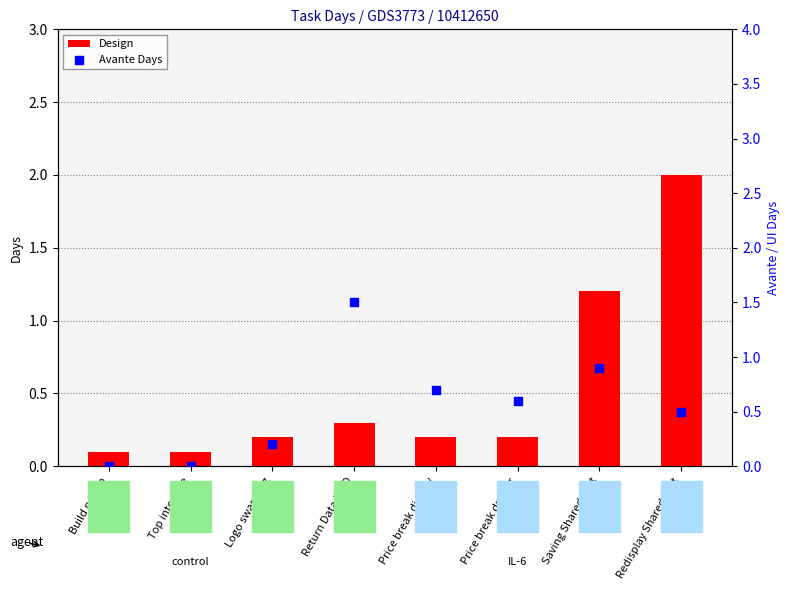

Which series contains the lowest Y value?

Avante Days